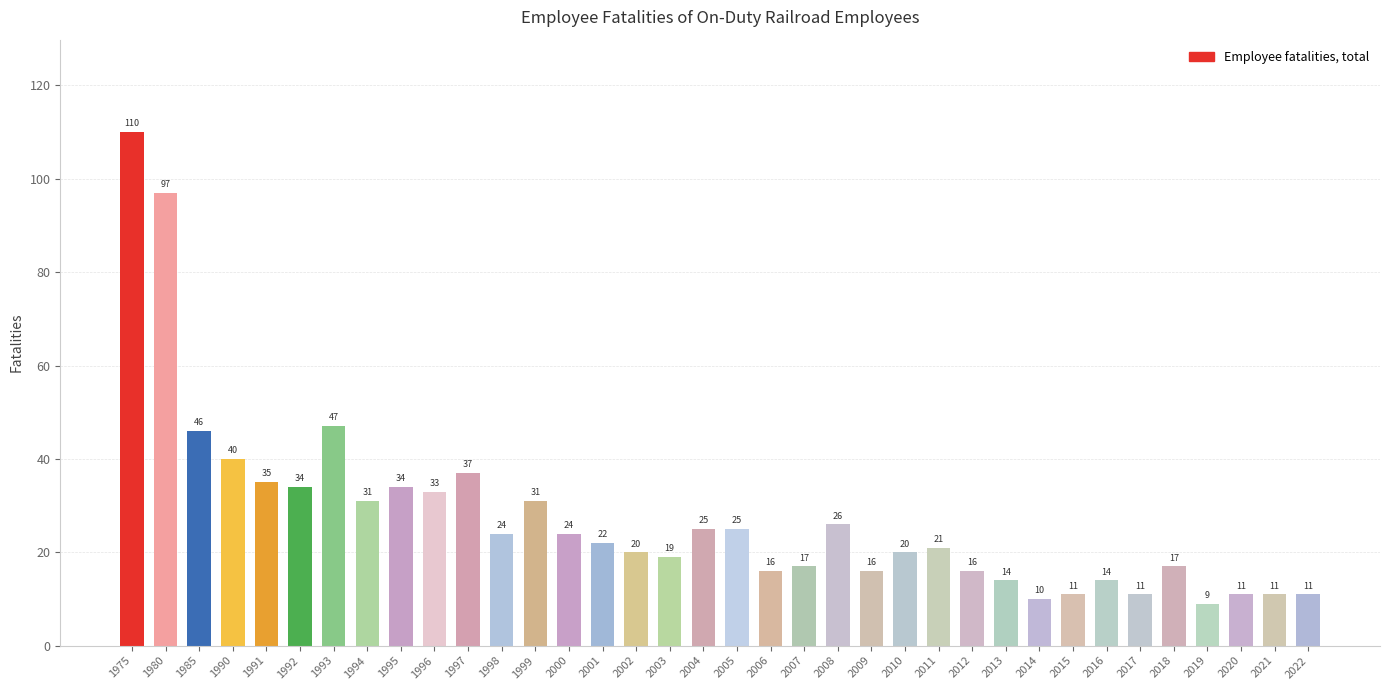

True or false: the data shows 26 at 1985.

False